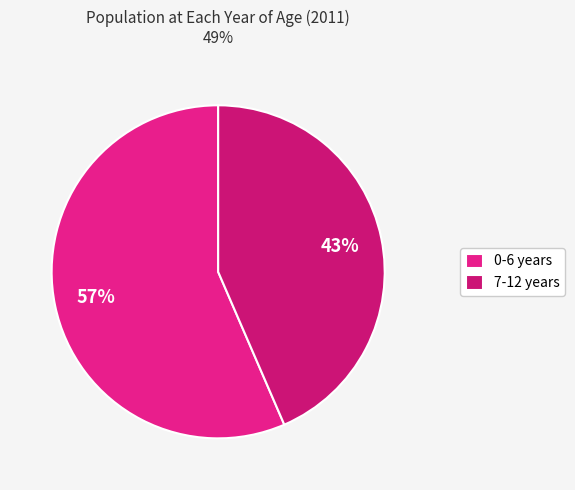

Rank the categories by value from highest to lowest.

0-6 years, 7-12 years